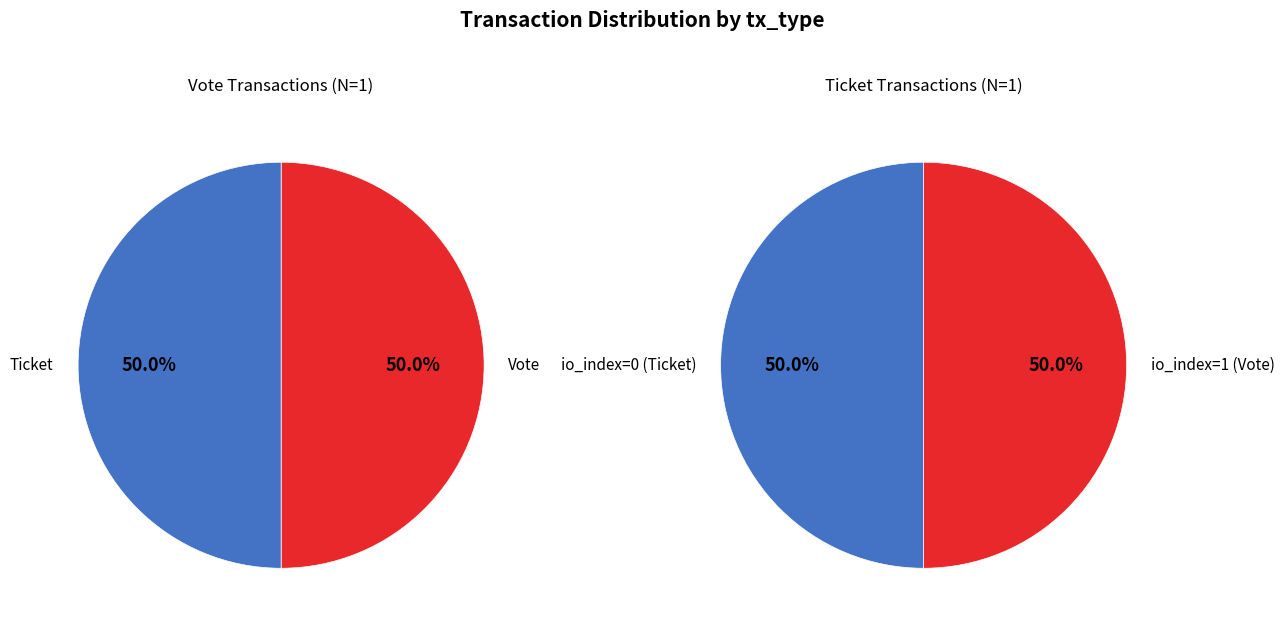

Which category has the biggest portion of the pie?

Vote (io_index=1)